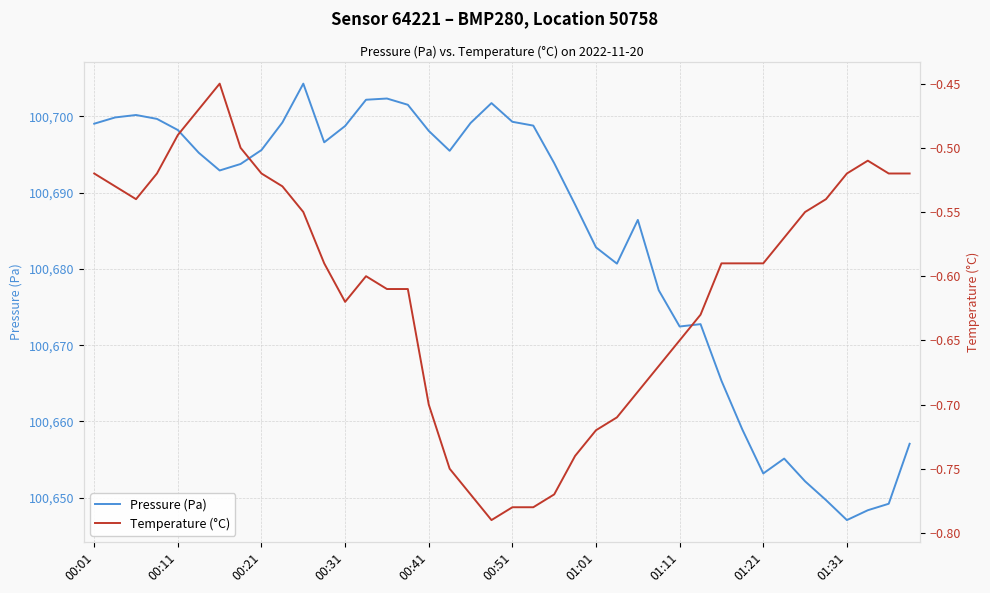

Rank the series at 25 from lowest to highest value.

Temperature (°C), Pressure (Pa)